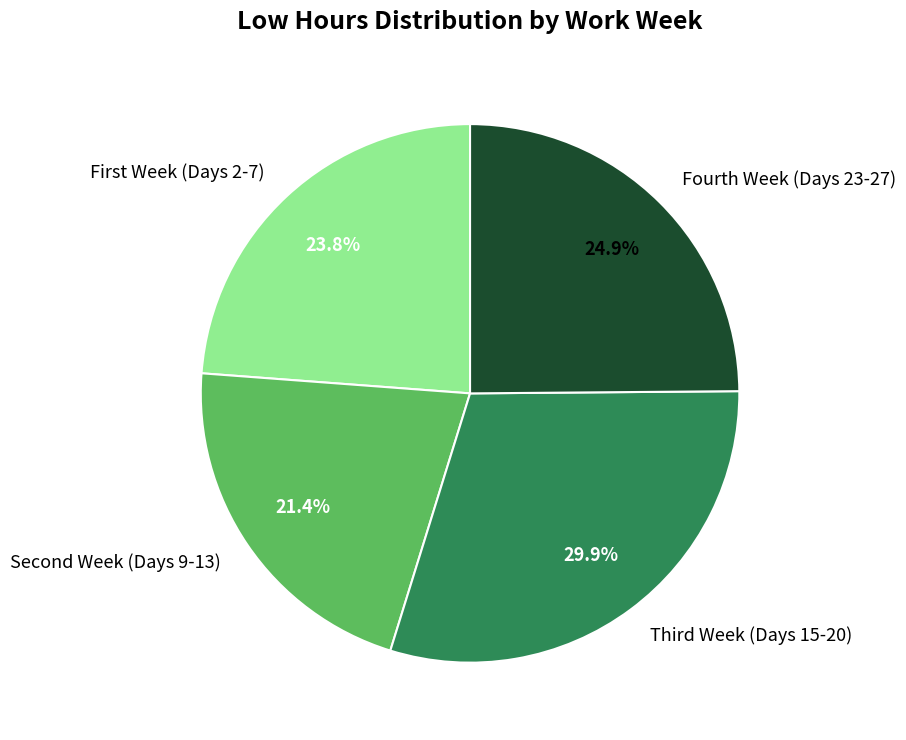

Is there a majority slice in this chart?

No